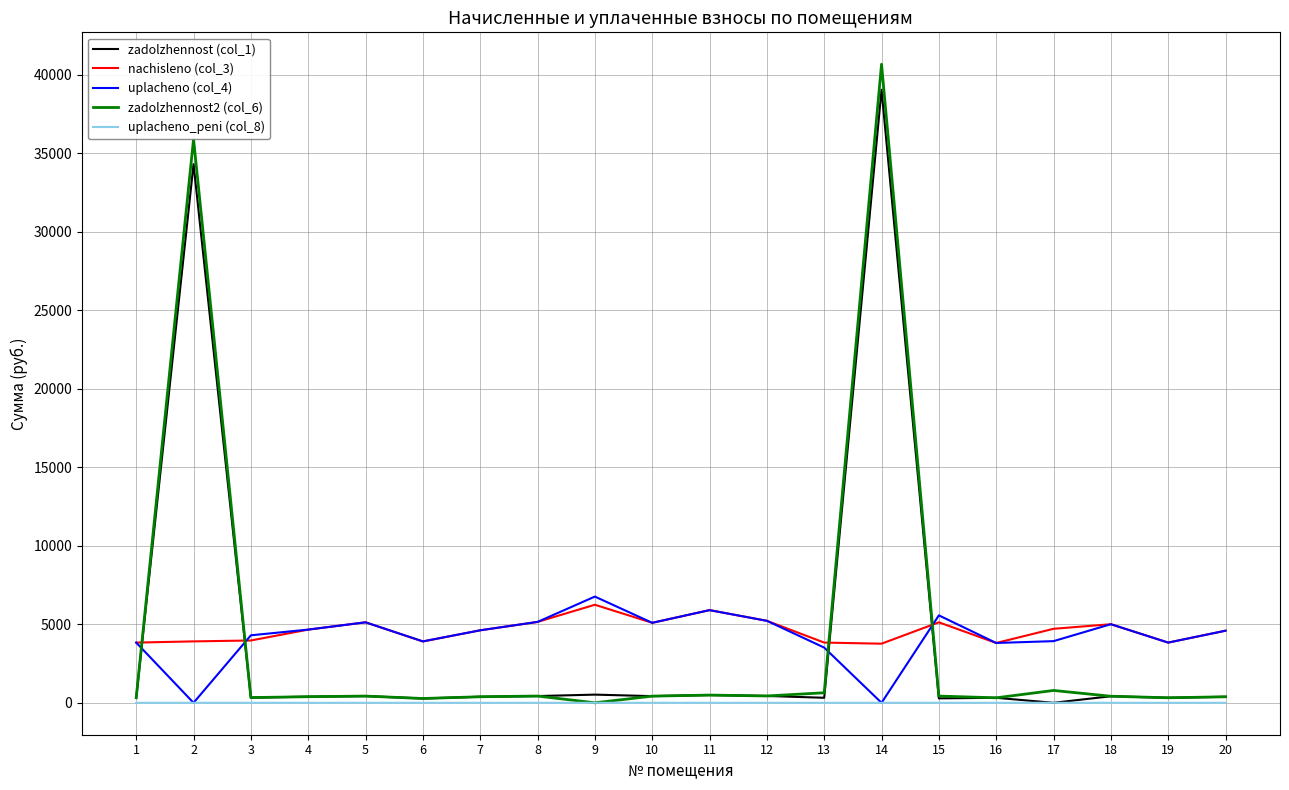

Is the value of zadolzhennost2 (col_6) at 20 greater than the value of nachisleno (col_3) at 20?

No